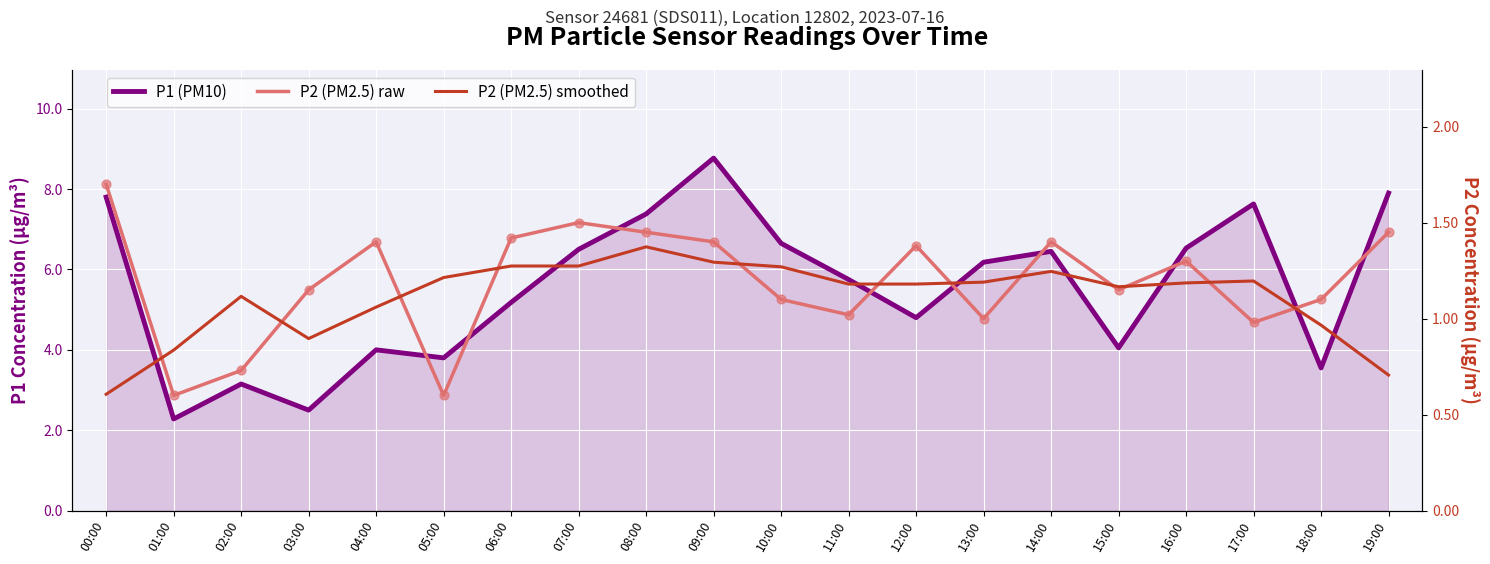

Which series has the largest total across all categories?

P1 (PM10)